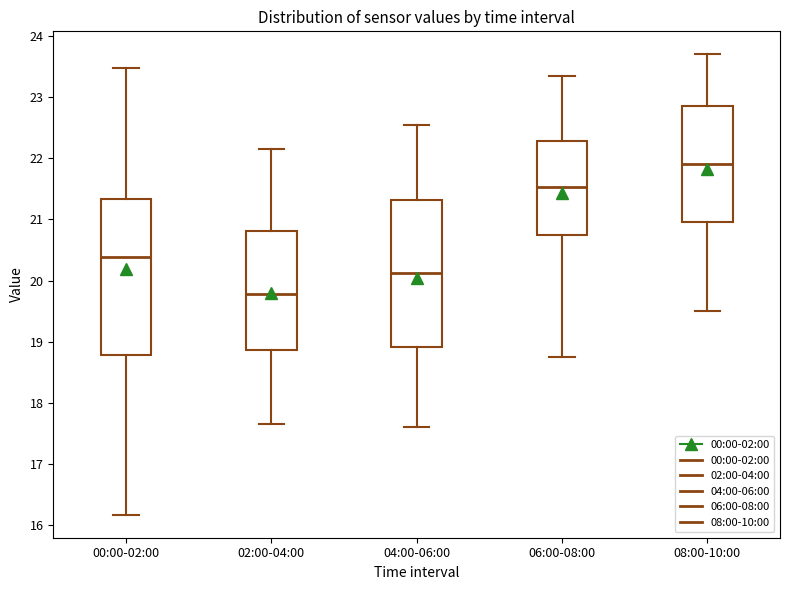

Which box is the tallest, from its lower edge to its upper edge?

00:00-02:00